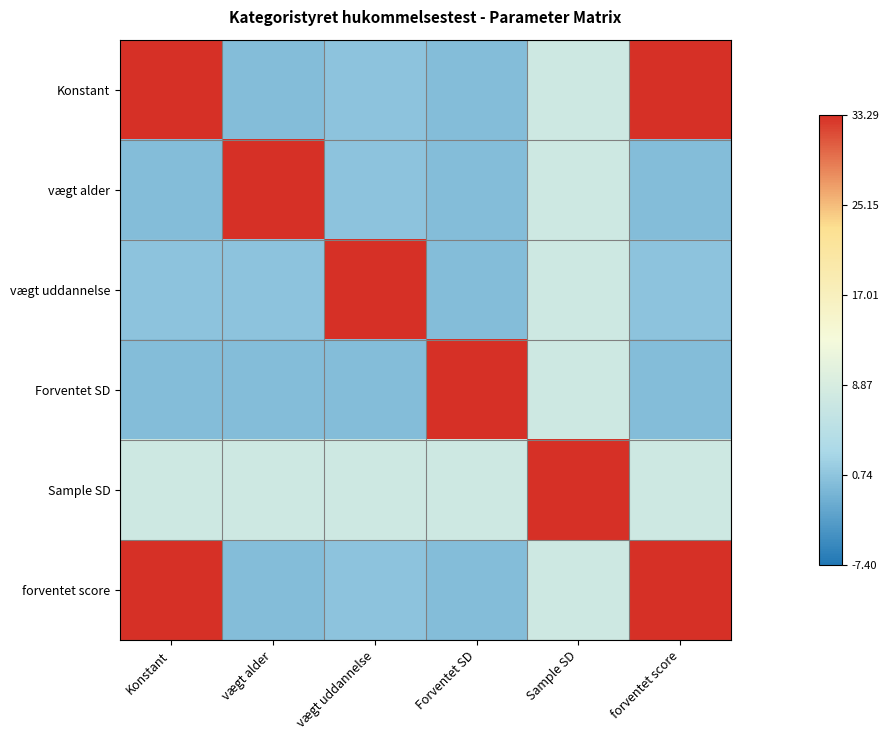

Which series has the largest range (max minus min)?

Konstant